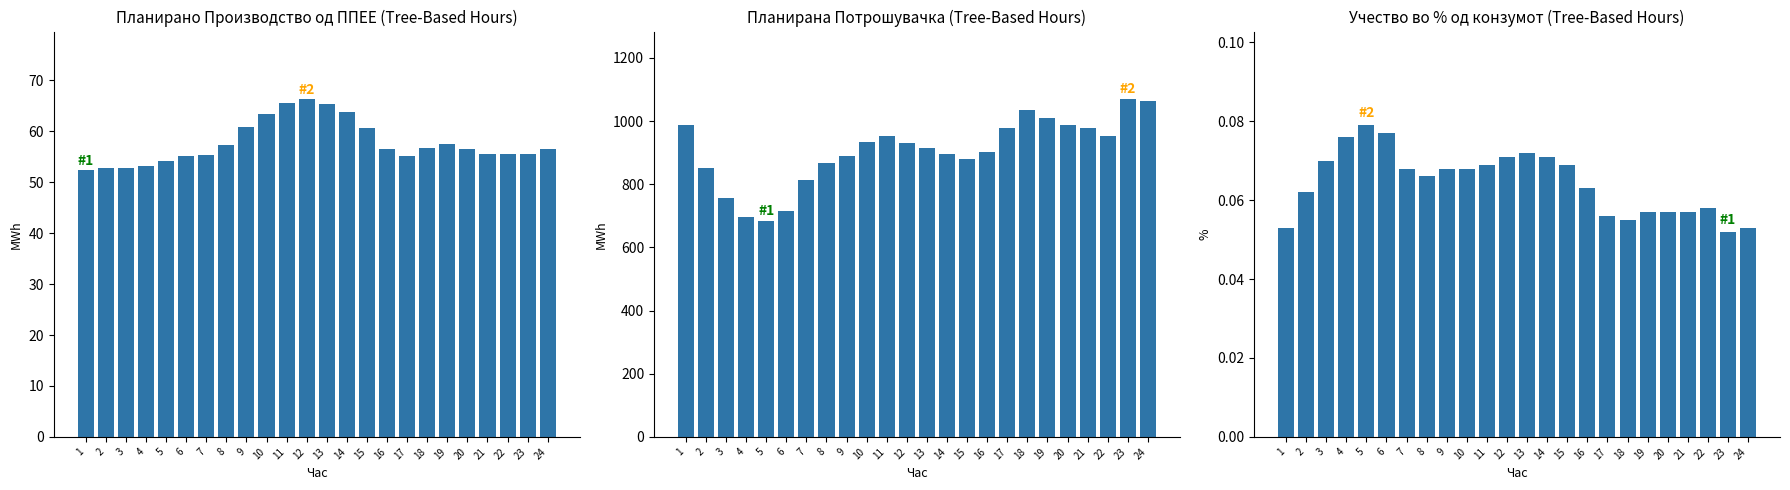

Between 23 and 17, which is larger?

23